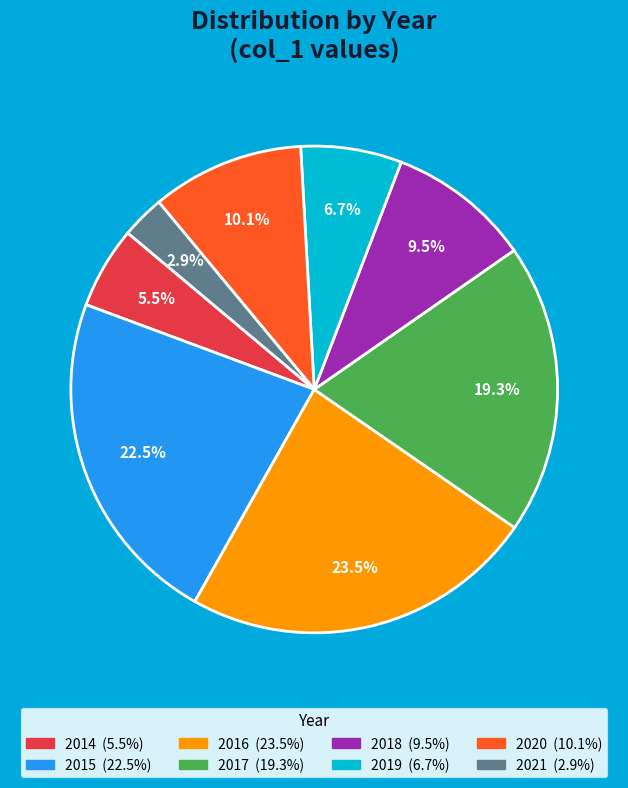

Is there a majority slice in this chart?

No